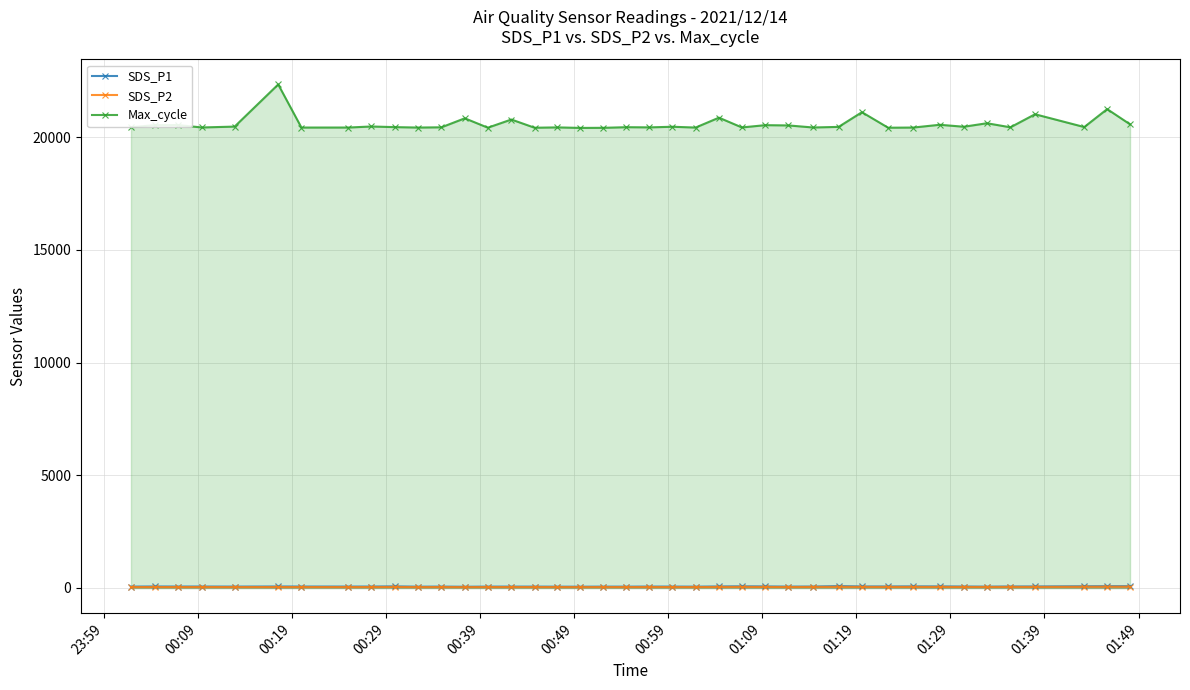

True or false: SDS_P1 and Max_cycle cross at least once.

False